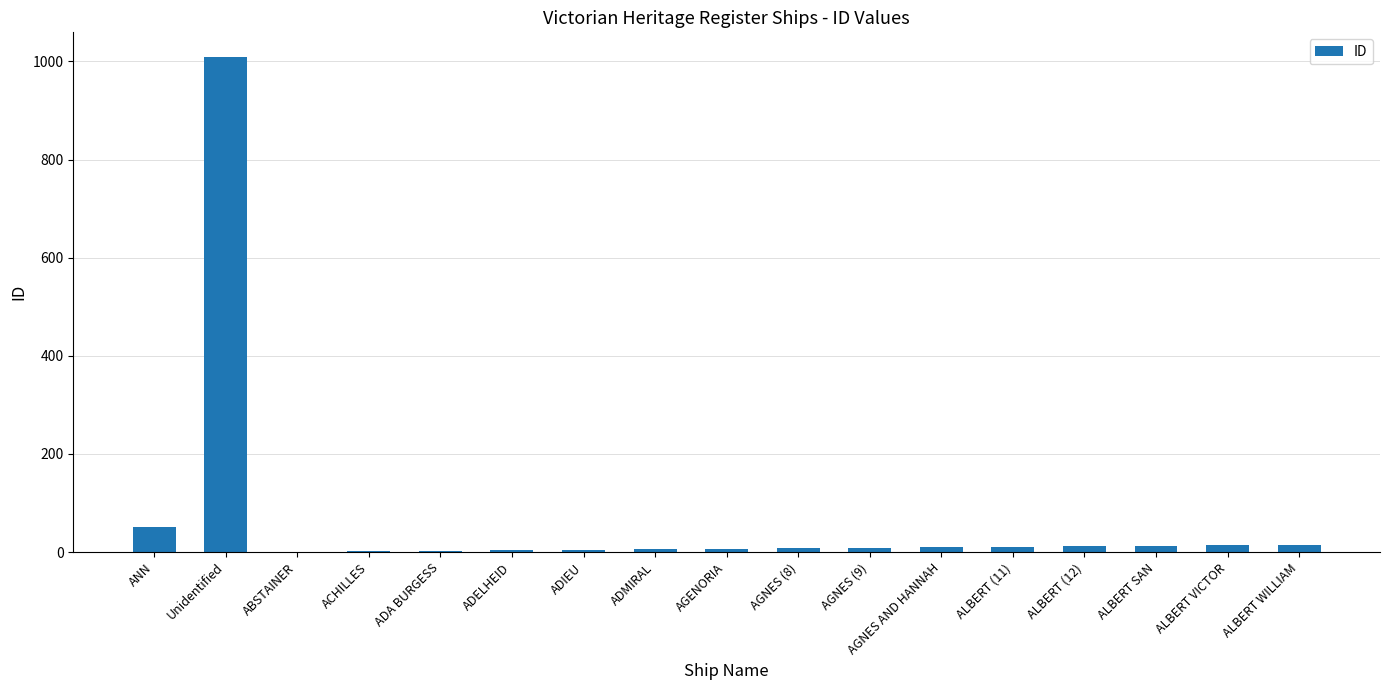

Are the bars grouped side by side (vs. stacked)?

No